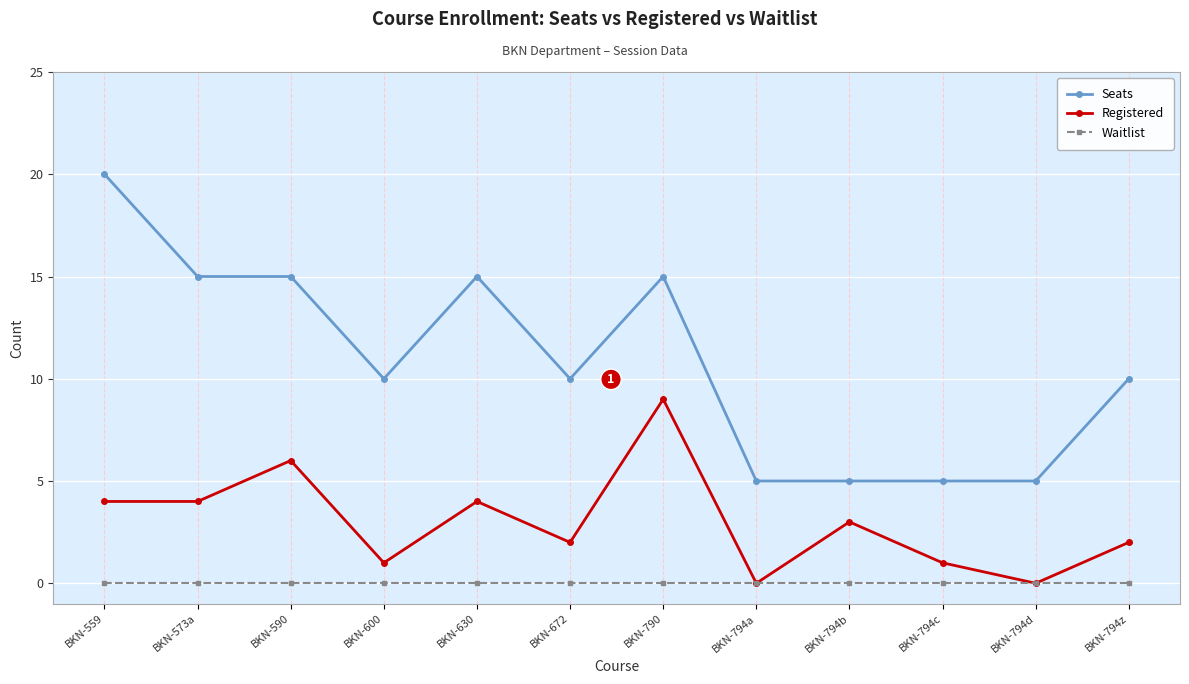

What is the label of the 7th point from the left?

BKN-790